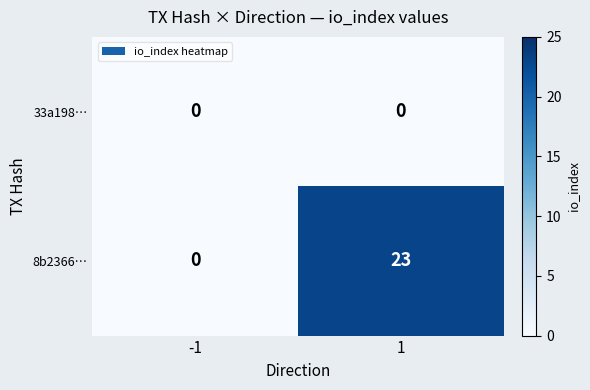

What is the average value of the 8b2366… series?

12